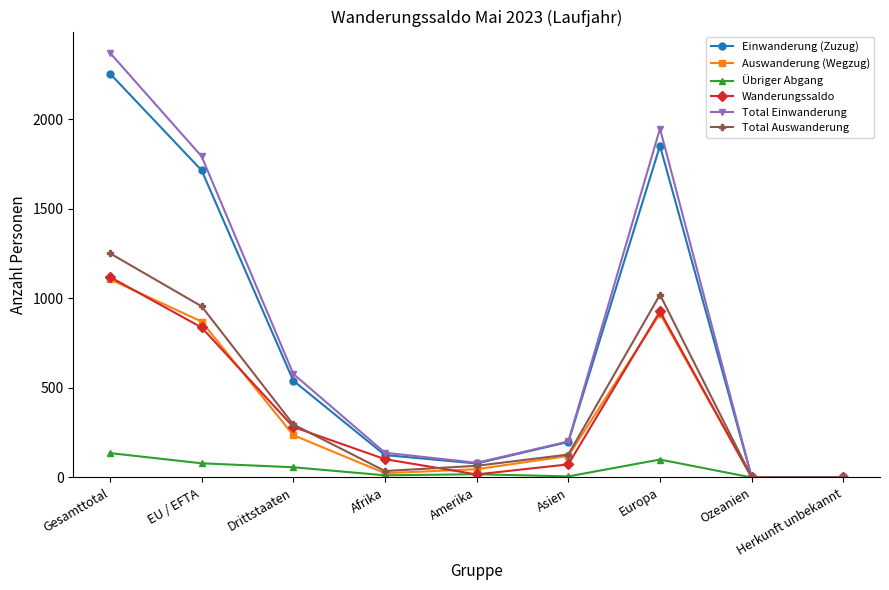

What is the difference between the Total Auswanderung values at Europa and Herkunft unbekannt?

1020